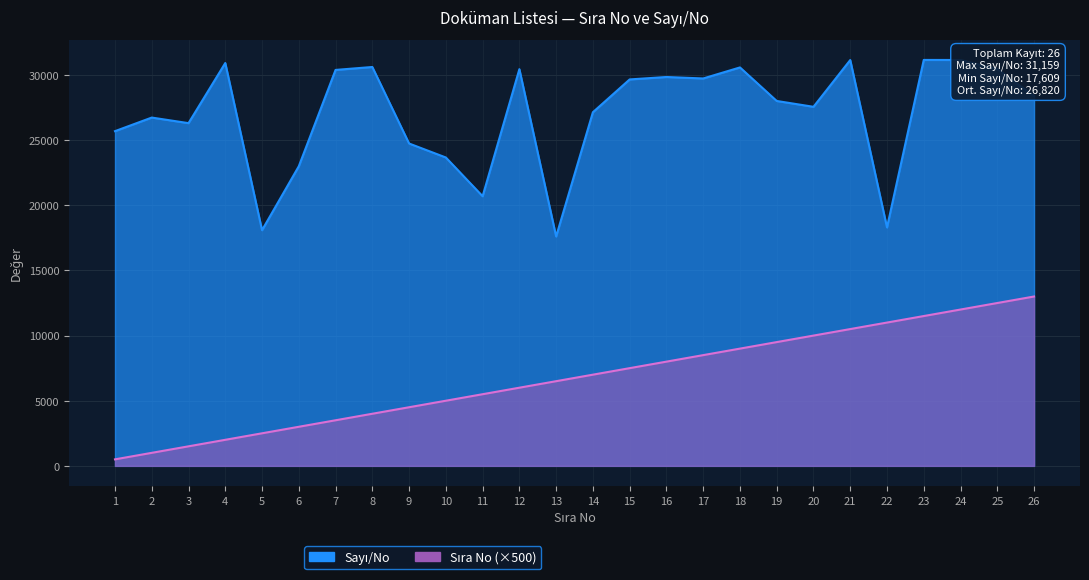

True or false: Sayı/No and Sıra No cross at least once.

False